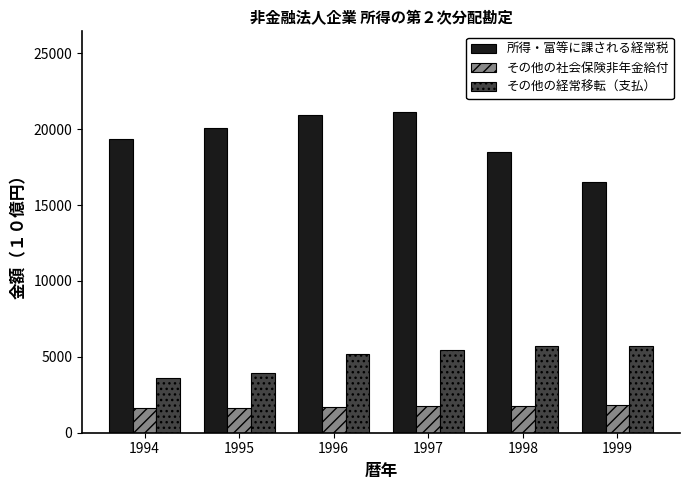

Is it true that その他の社会保険非年金給付 equals 1758.1 at 1997?

True